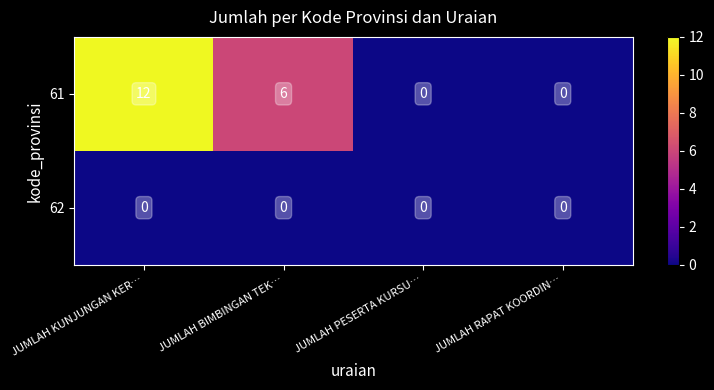

Reading left to right, list all the values displayed in this chart.

61: 12	6	0	0
62: 0	0	0	0